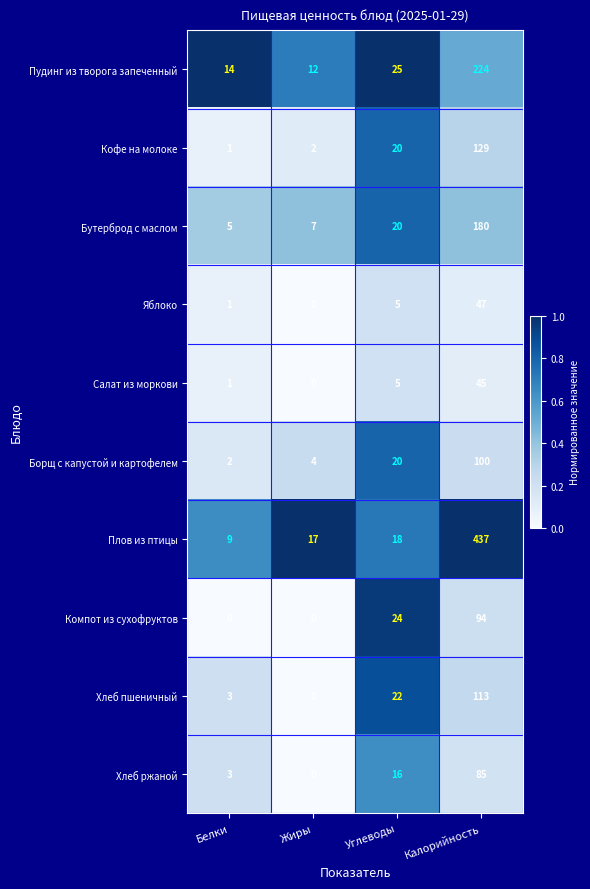

Which series has the largest range (max minus min)?

Плов из птицы